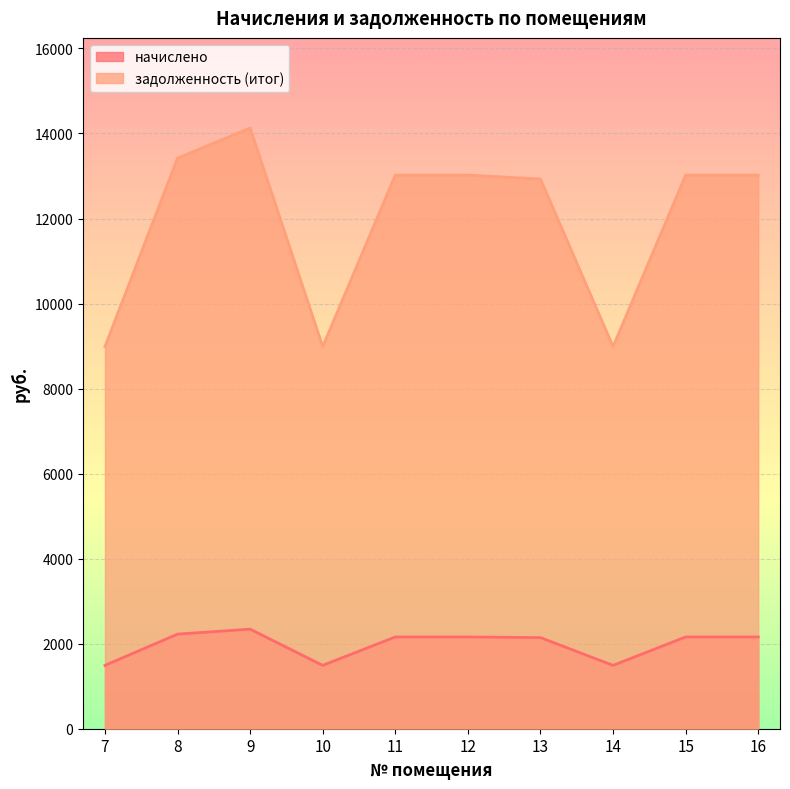

List the series in order of their peak value, lowest first.

начислено, задолженность (итог)